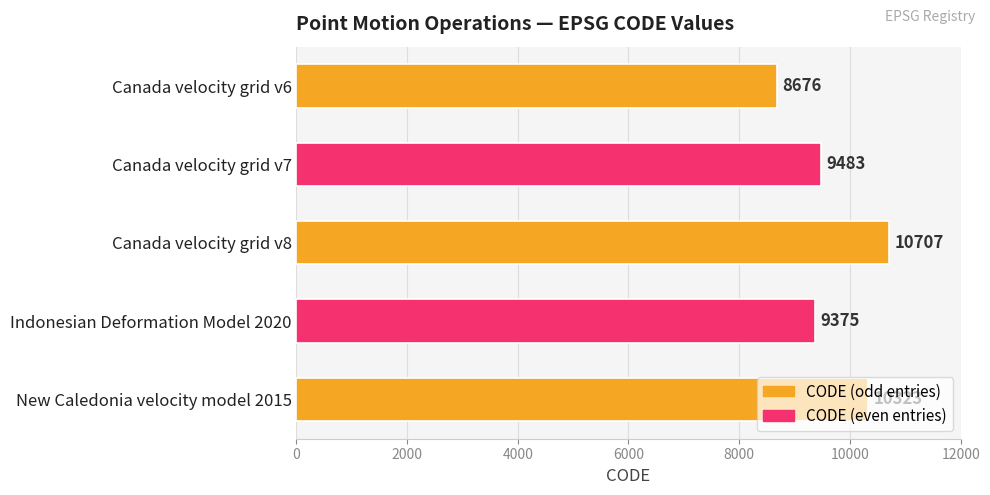

What is the approximate value at Canada velocity grid v6, to the nearest 100?

8700